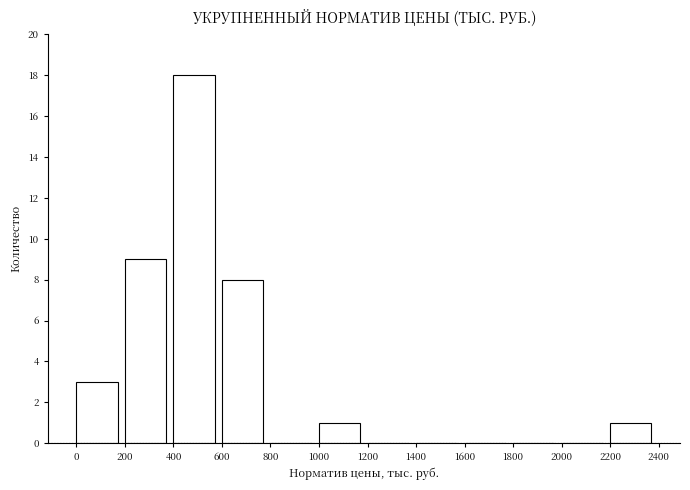

What is the height of the bar covering 2200 to 2400 on the x-axis? The values are not printed on the chart, so give them approximately, as read against the axis.

1